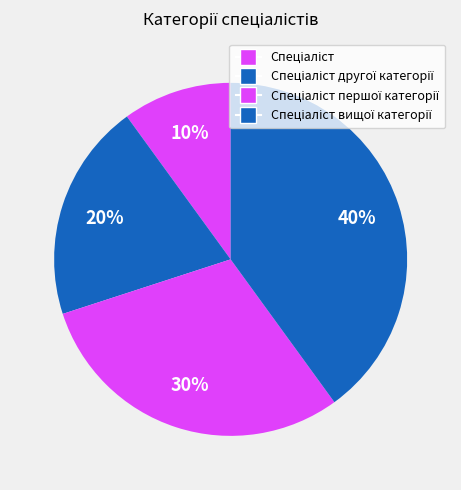

Is there a majority slice in this chart?

No